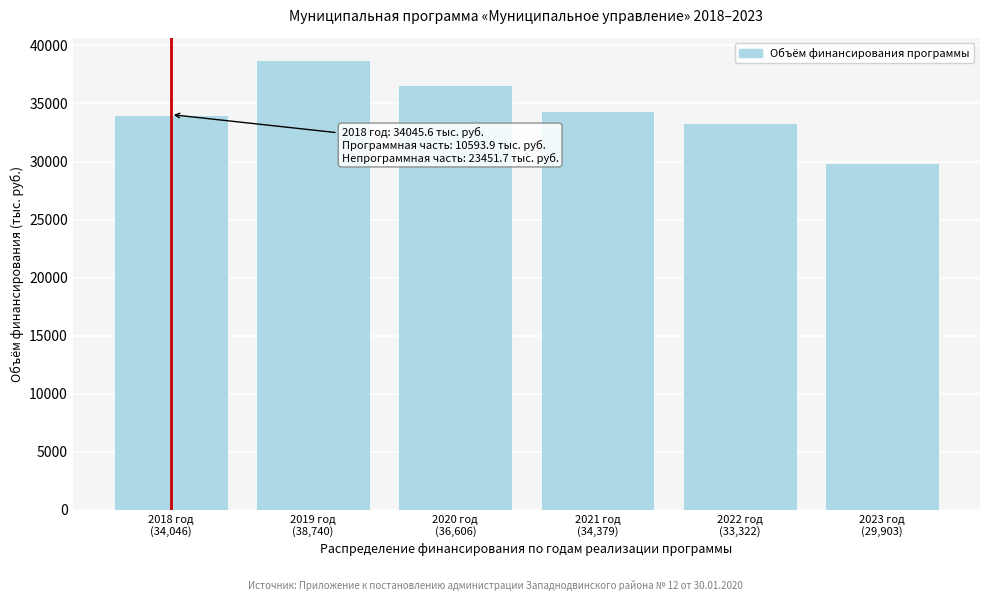

Reading right to left, what are all the values shown in this chart?

29902.8	33321.7	34378.8	36606.2	38740.2	34045.6